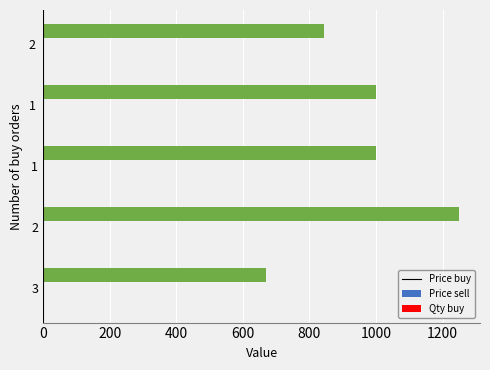

What is the greatest value displayed?

1250.0